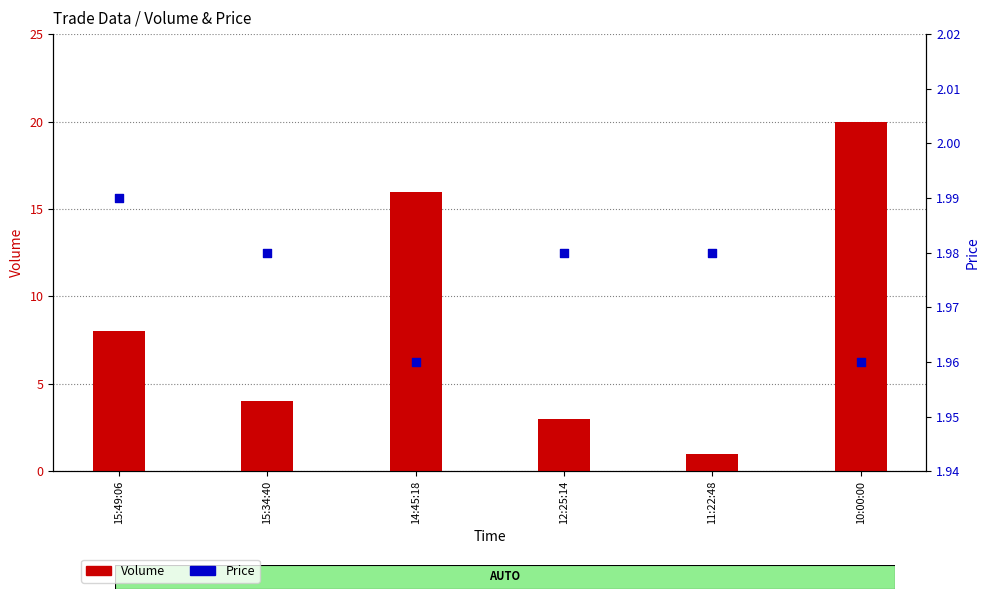

Which series has the widest spread of Y values?

Volume